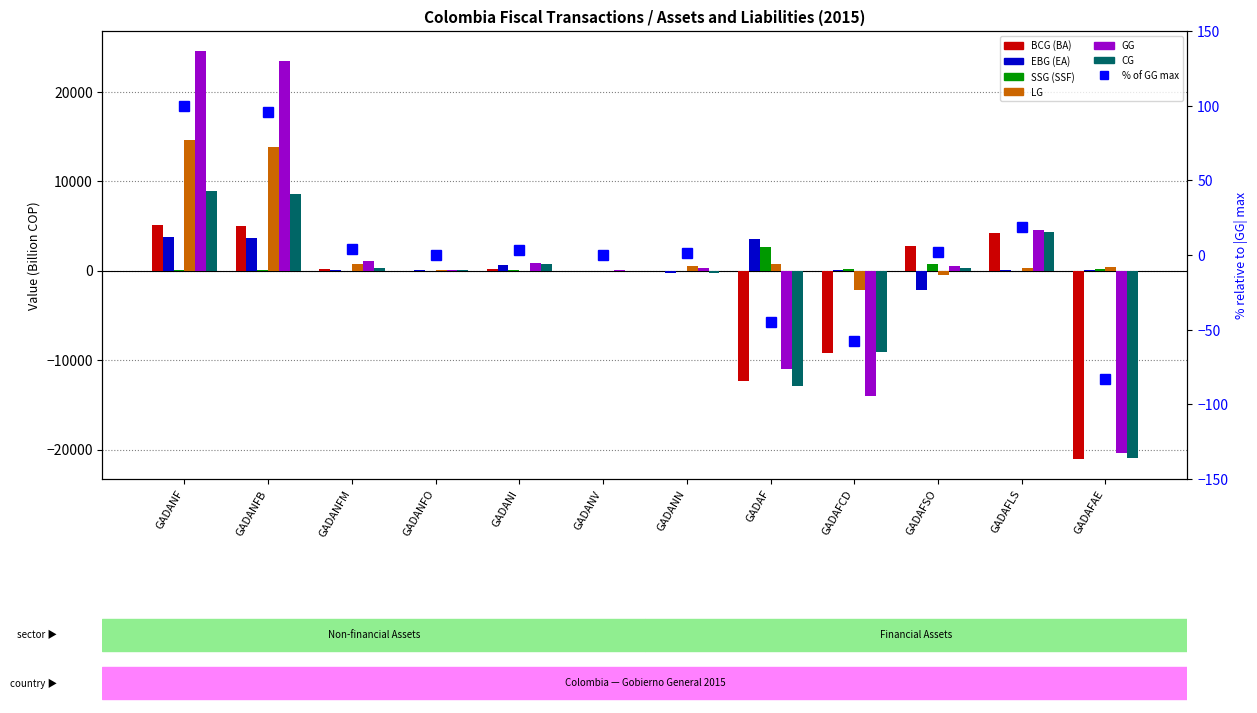

What is the label of the 11th bar from the right?

GADANFB